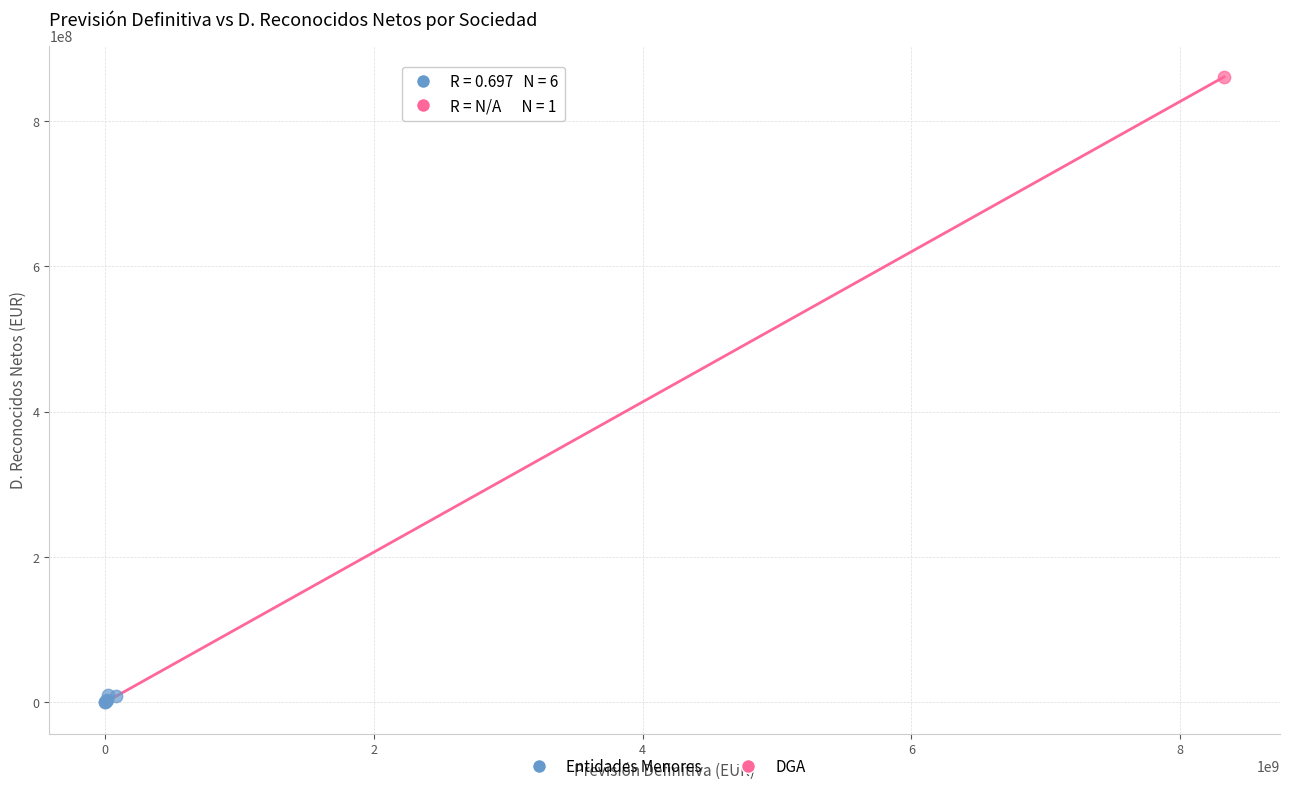

What are all the series names shown in the legend?

Entidades Menores, DGA